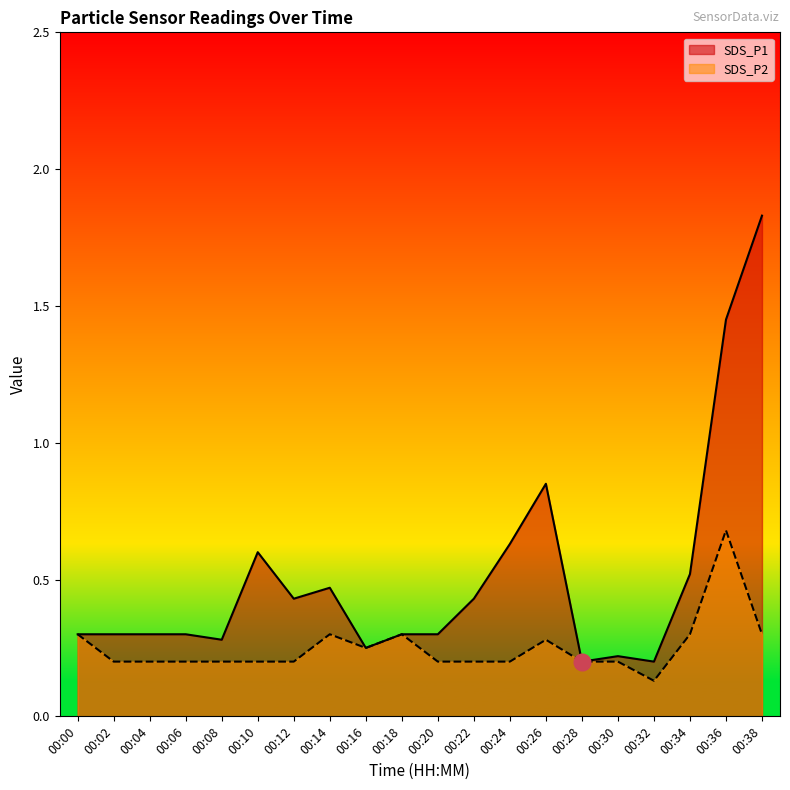

Reading right to left, list all the values displayed in this chart.

SDS_P1: 1.8	1.4	0.5	0.2	0.2	0.2	0.8	0.6	0.4	0.3	0.3	0.2	0.5	0.4	0.6	0.3	0.3	0.3	0.3	0.3
SDS_P2: 0.3	0.7	0.3	0.1	0.2	0.2	0.3	0.2	0.2	0.2	0.3	0.2	0.3	0.2	0.2	0.2	0.2	0.2	0.2	0.3